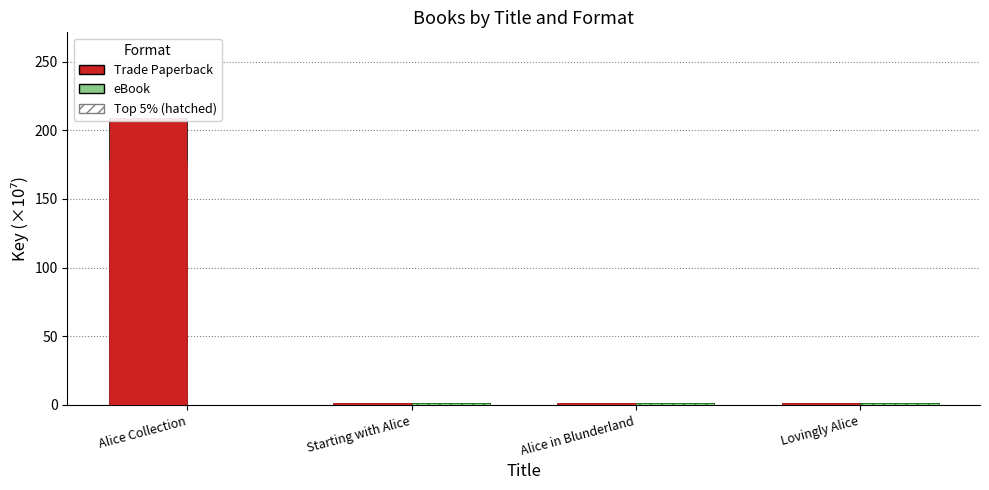

Reading right to left, transcribe all the data shown in this chart.

Trade Paperback: 1.6	1.6	1.6	208.7
eBook: 1.6	1.6	1.6	0.0